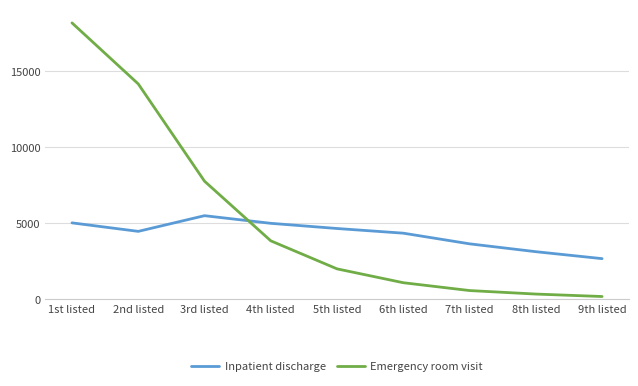

Count the number of data series in this chart.

2